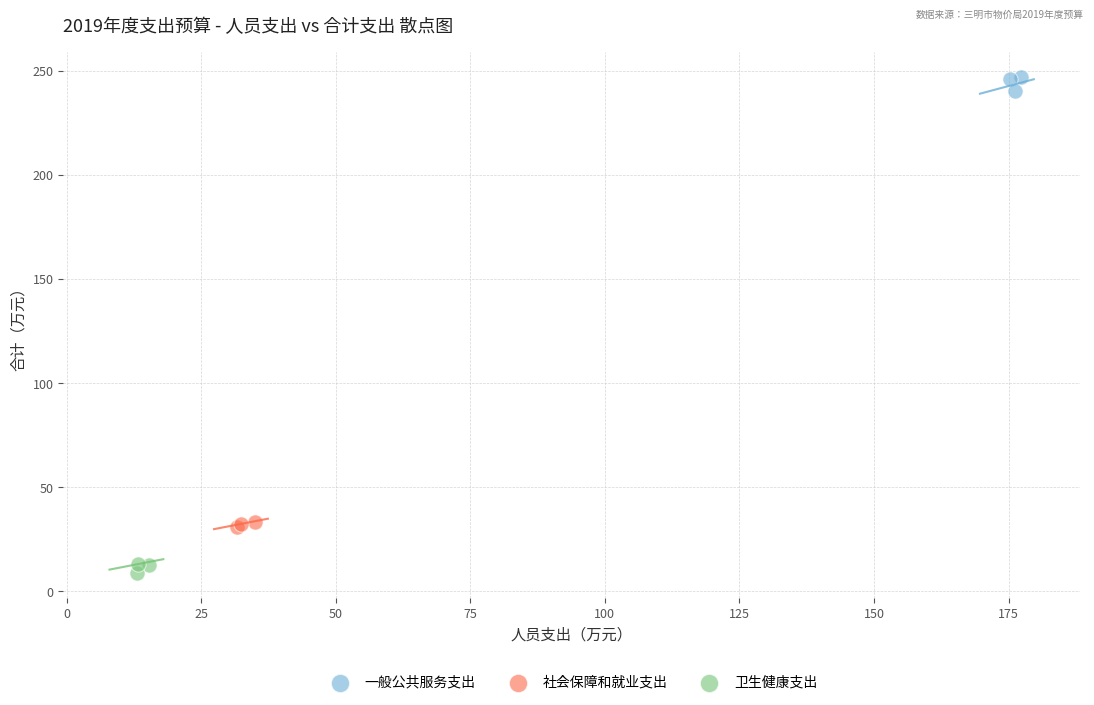

What are all the series names shown in the legend?

一般公共服务支出, 社会保障和就业支出, 卫生健康支出